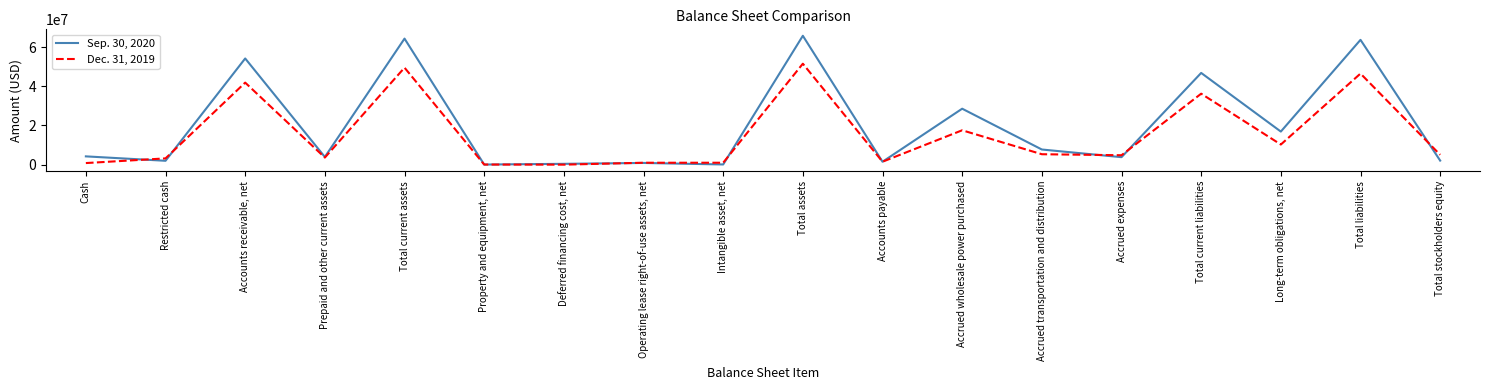

What is the total value across all series at Accrued transportation and distribution?

13050957